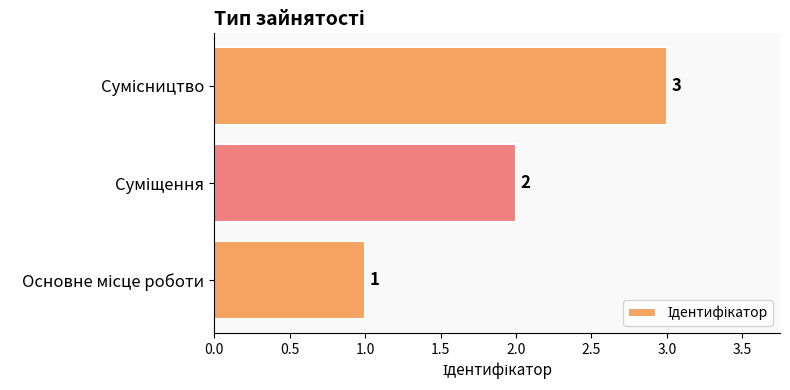

What is the greatest value displayed?

3